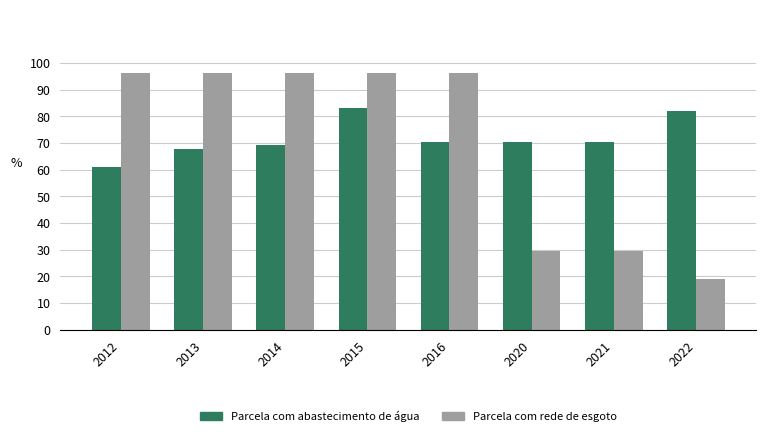

How many categories are shown in the chart?

8